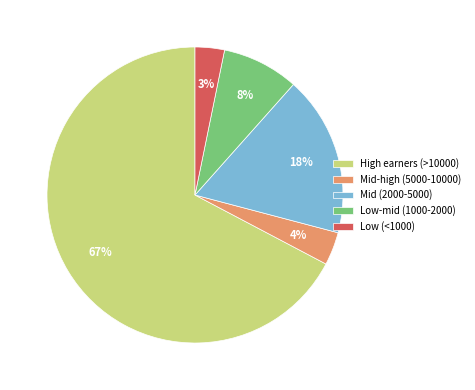

The High earners (>10000) slice represents 67% of the pie. True or false?

True